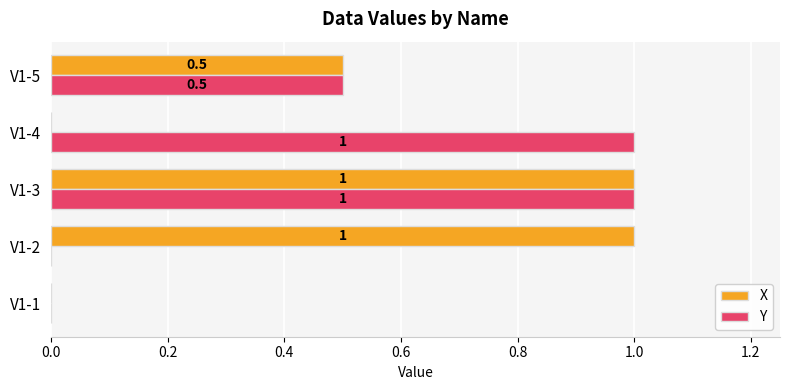

Which series changed the most between V1-1 and V1-4?

Y